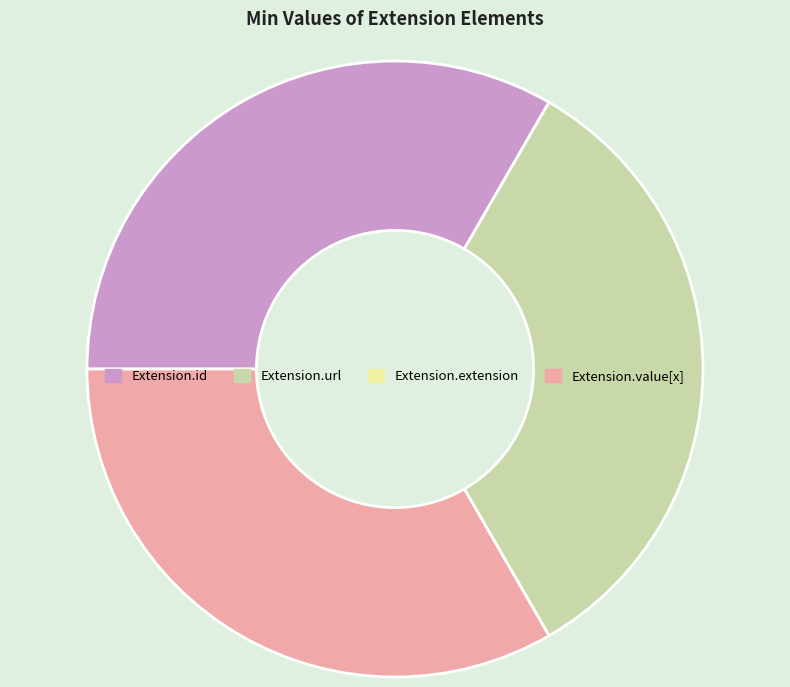

The Extension.value[x] slice represents 33% of the pie. True or false?

True